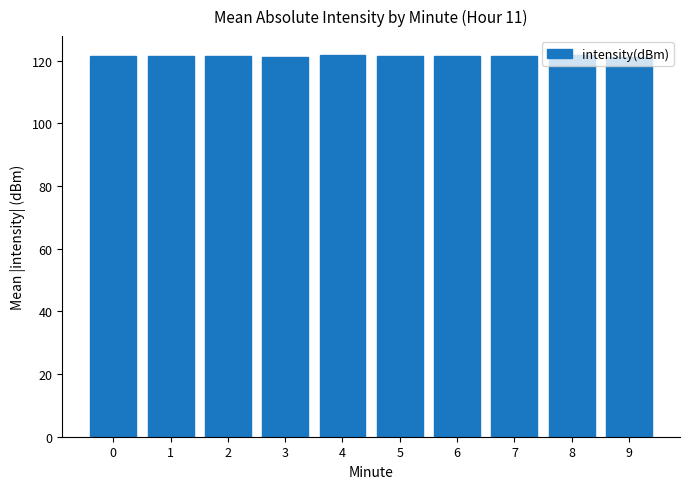

True or false: the data shows 84.6 at 6.

False